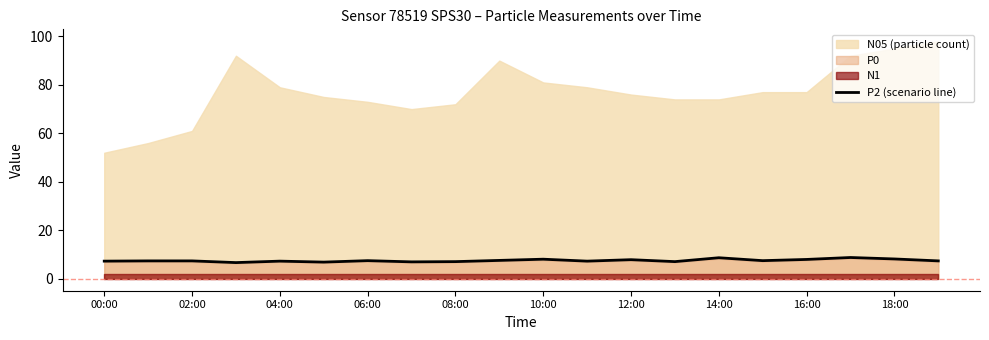

True or false: P2 (scenario line) has a value of 8.0 at 16:00.

True